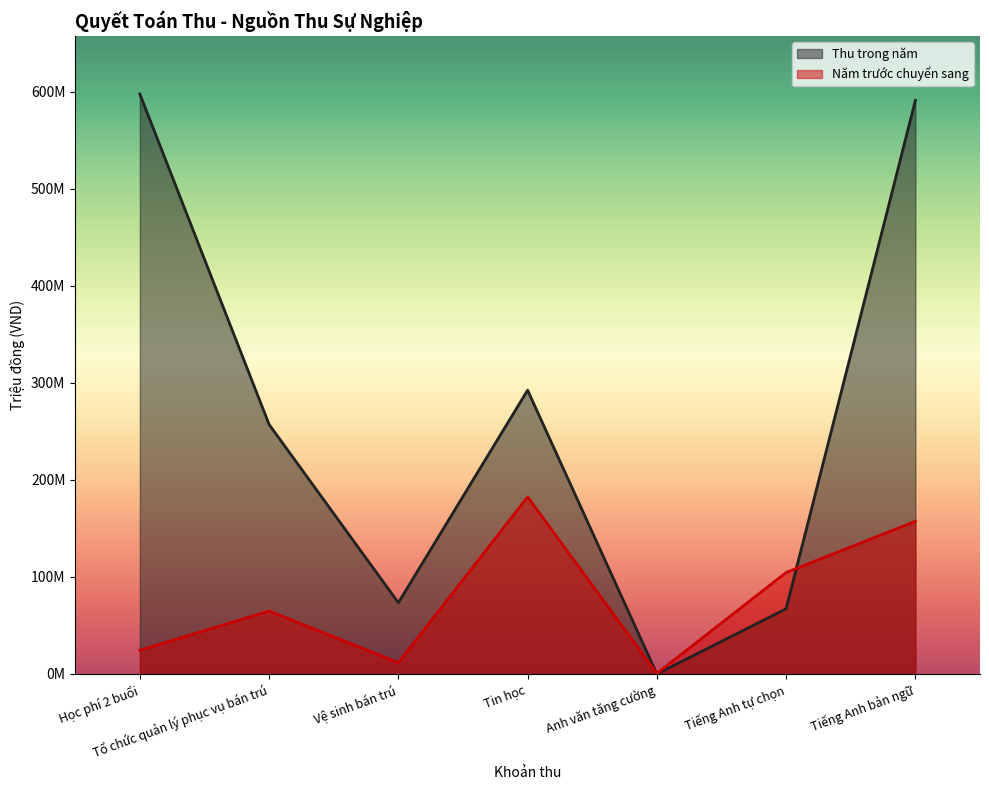

The Năm trước chuyển sang series shows 57.9 at Tiếng Anh bản ngữ. True or false?

False